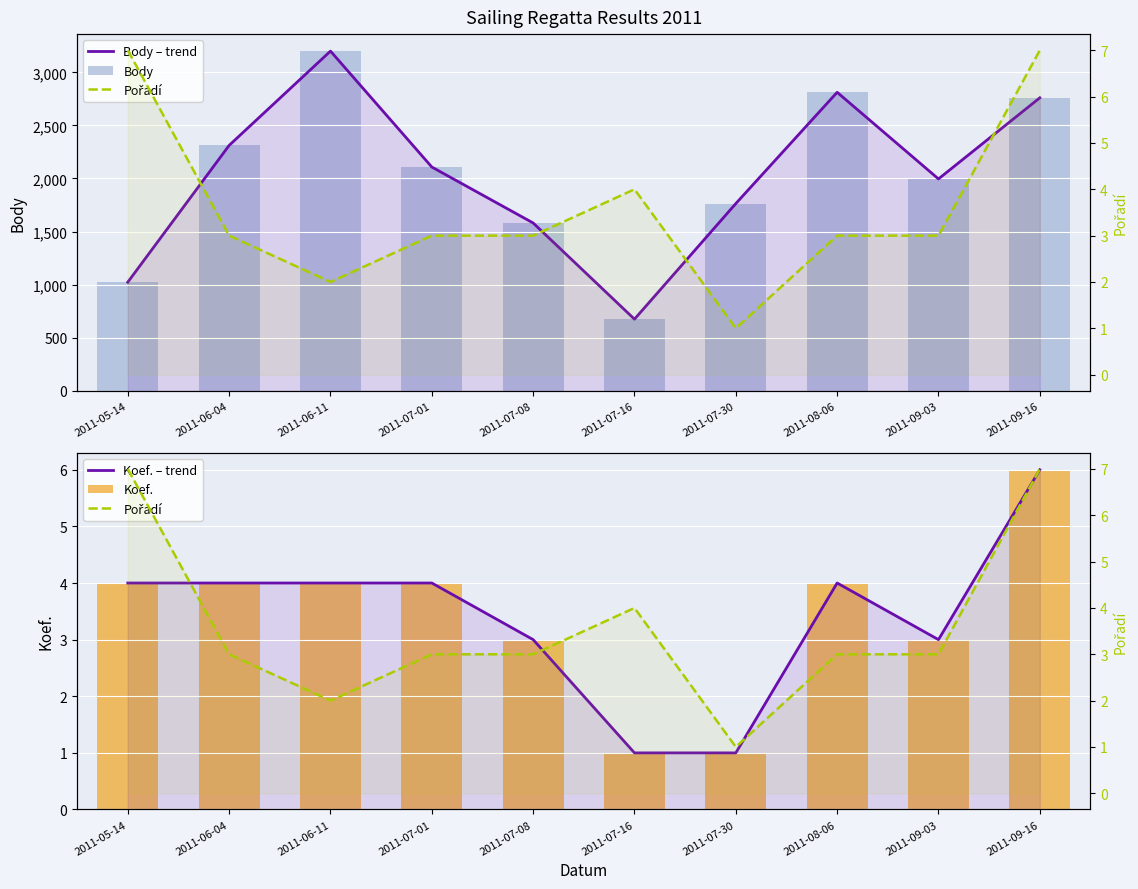

At which label is Koef. closest to 3?

2011-07-08